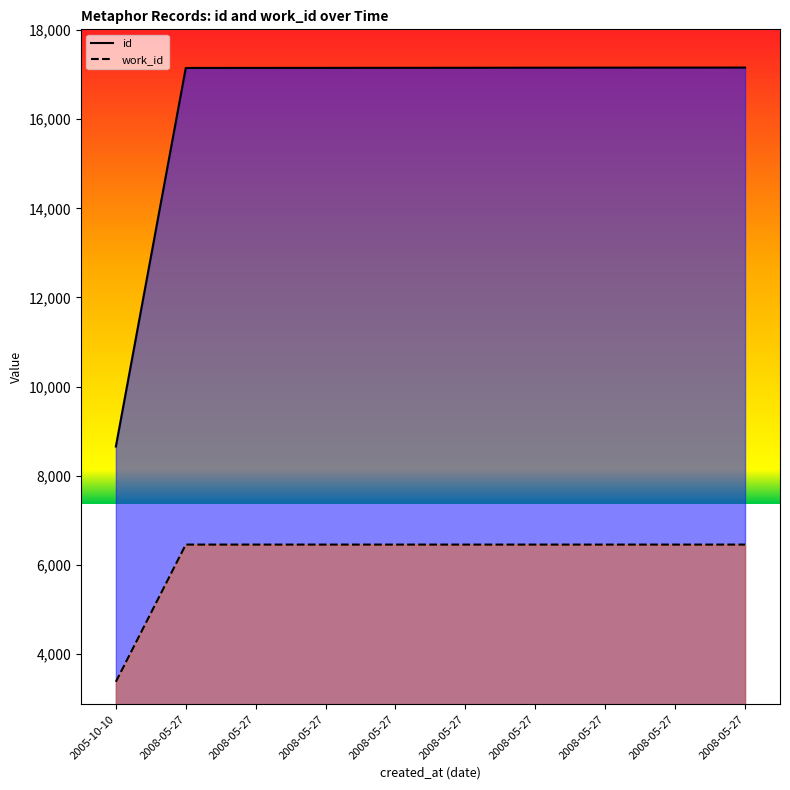

Where is id nearest to the value 12907?

2008-05-27